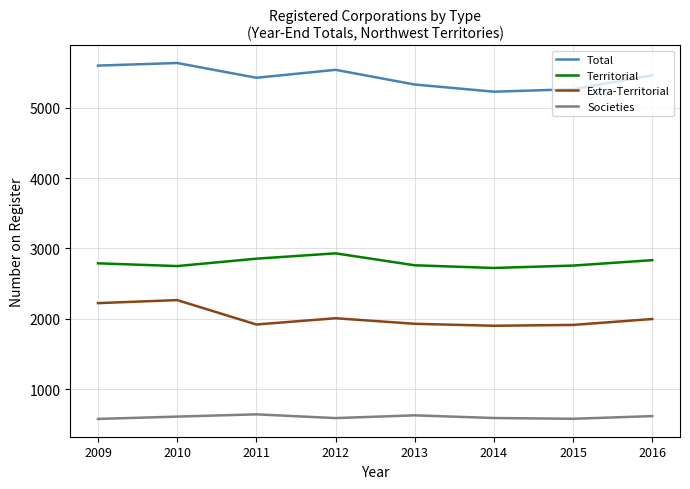

Is the value of Territorial at 2015 greater than the value of Total at 2016?

No